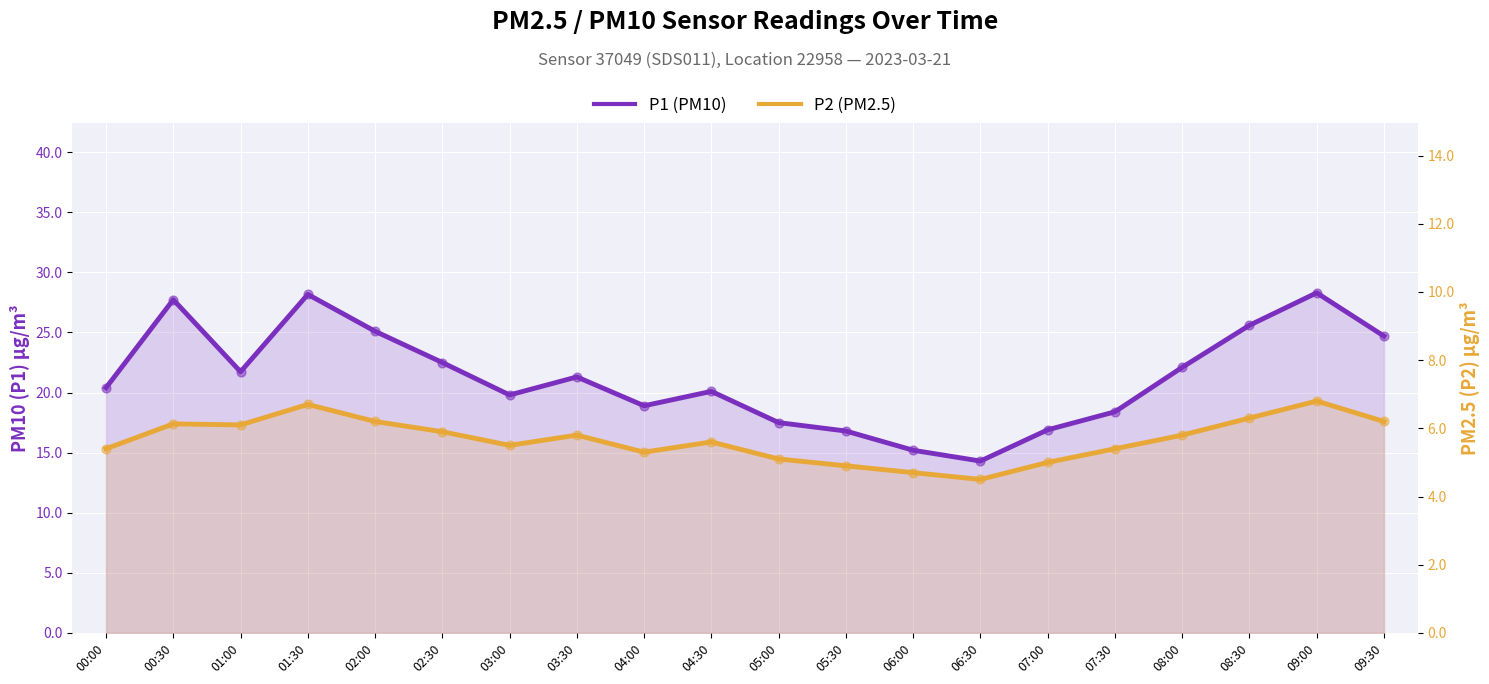

At which category is the sum across all series the highest?

09:00